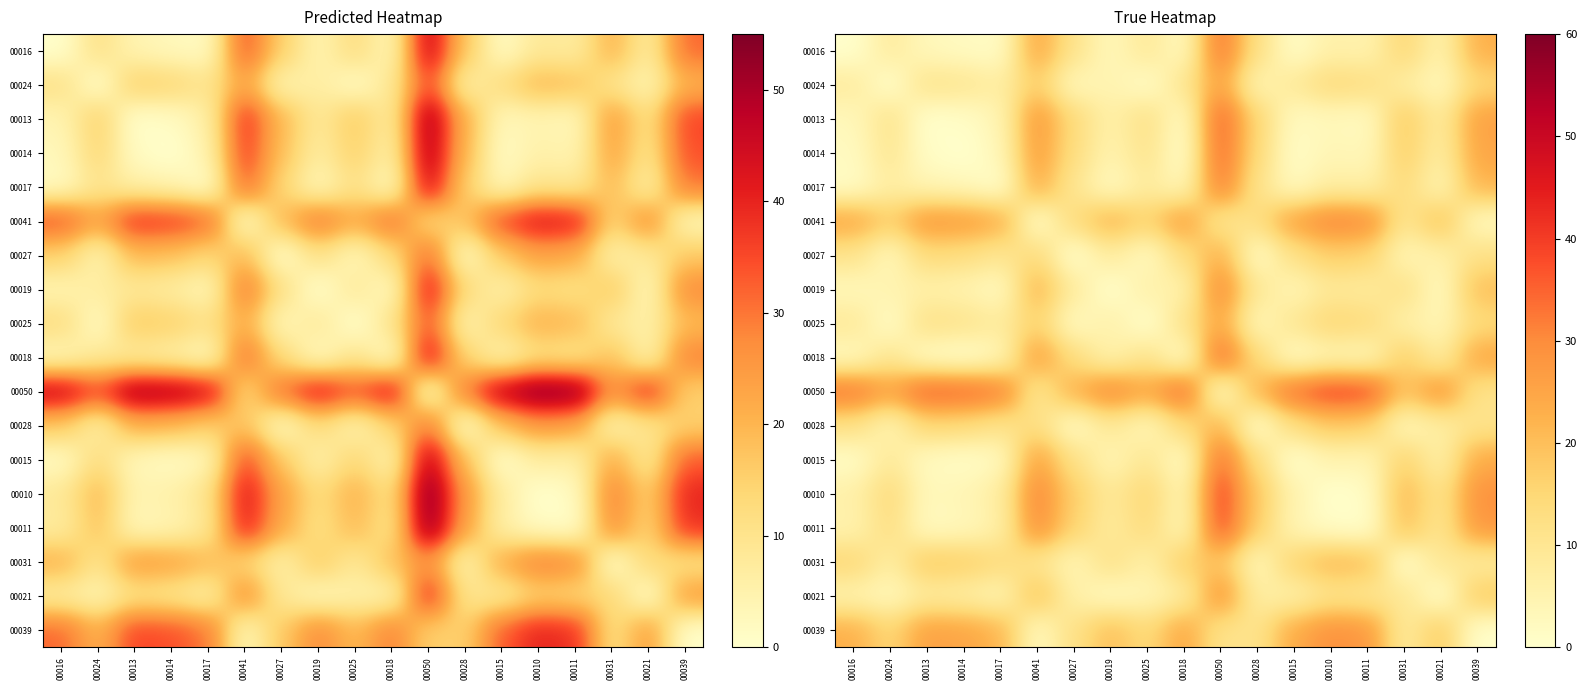

What is the maximum value for 00021?

29